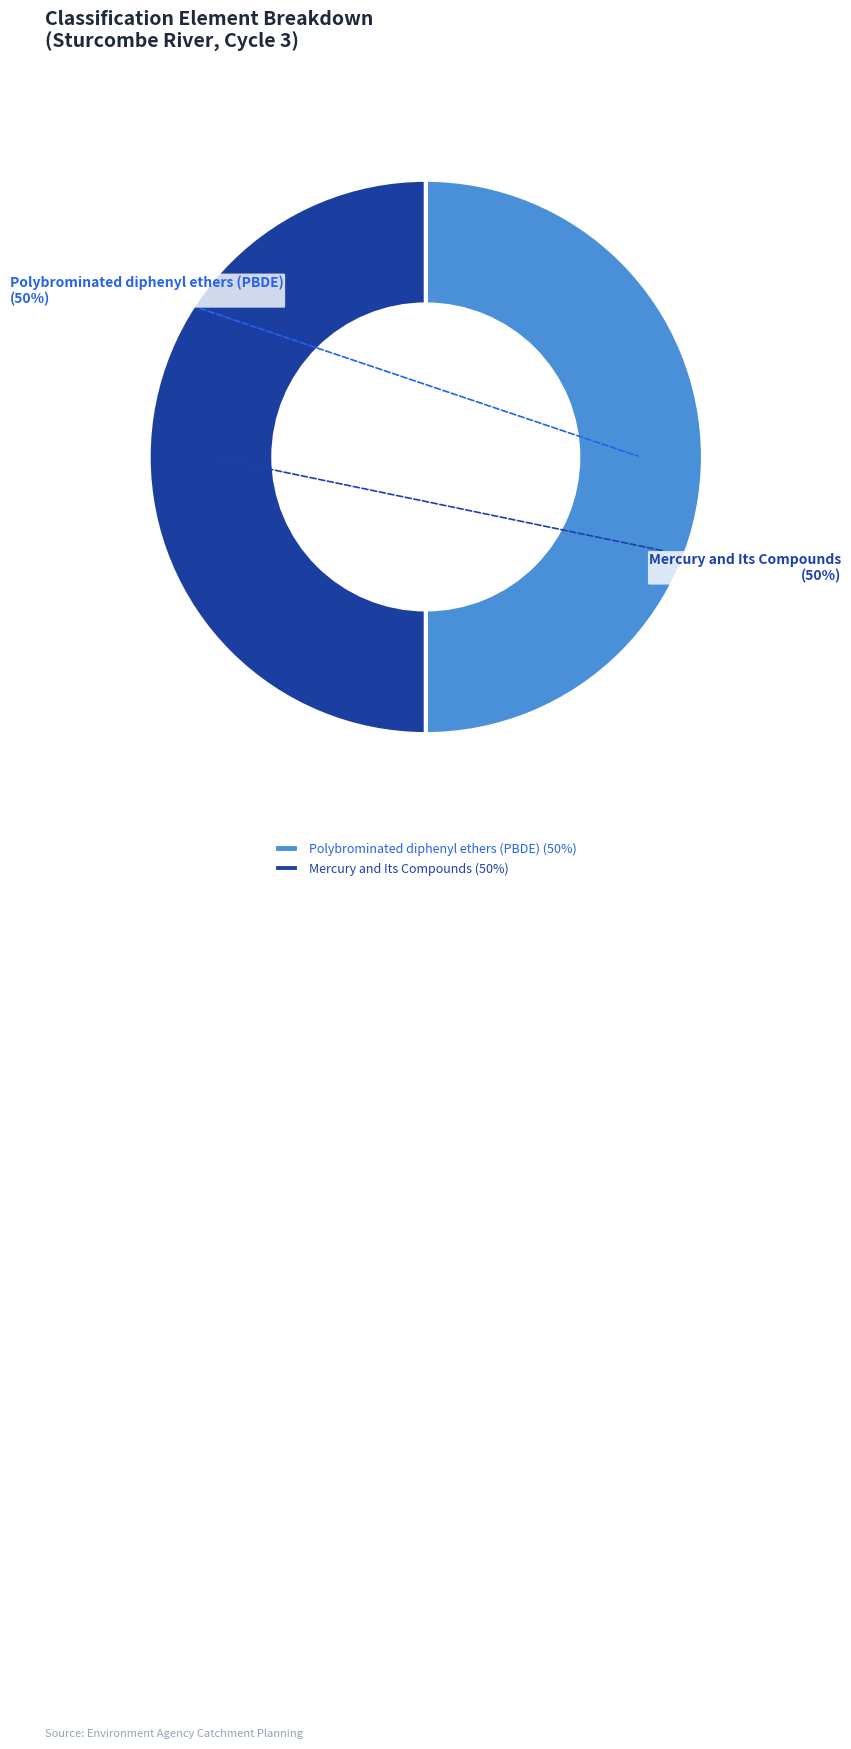

Does Polybrominated diphenyl ethers (PBDE) represent more than half of the total?

Yes